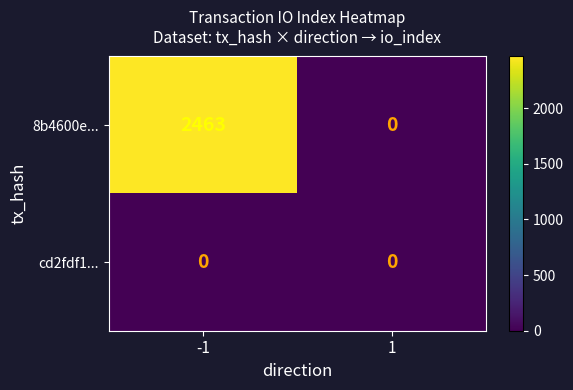

Between -1 and 1, which series saw the biggest shift?

8b4600e...